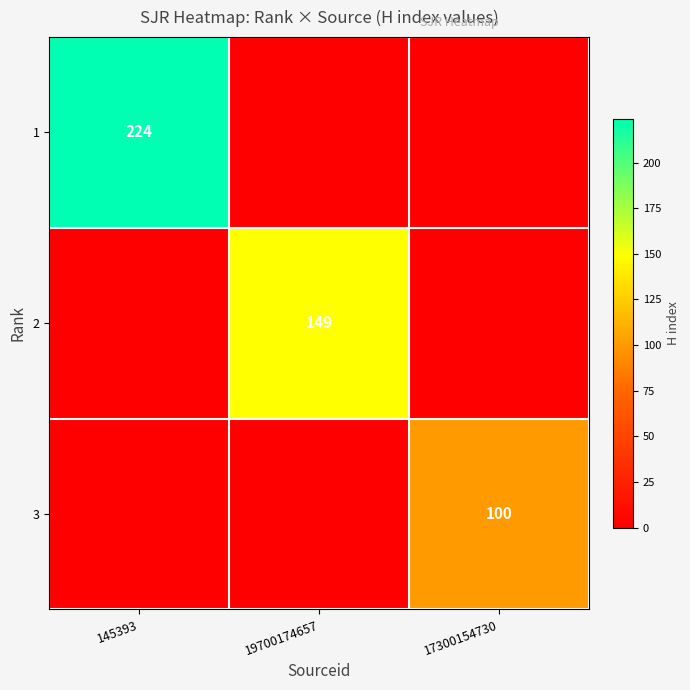

What is the spread (max minus min) of values at 17300154730?

100